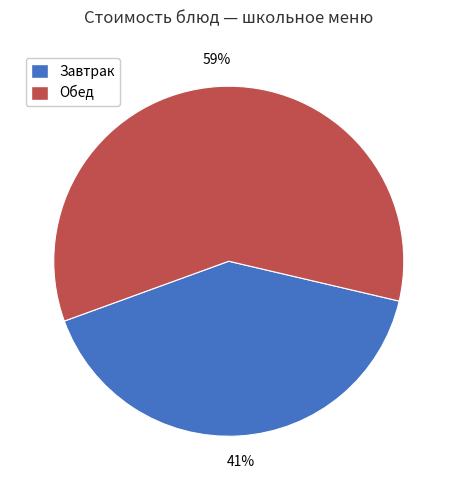

Combined, do Завтрак and Обед account for over 50%?

Yes